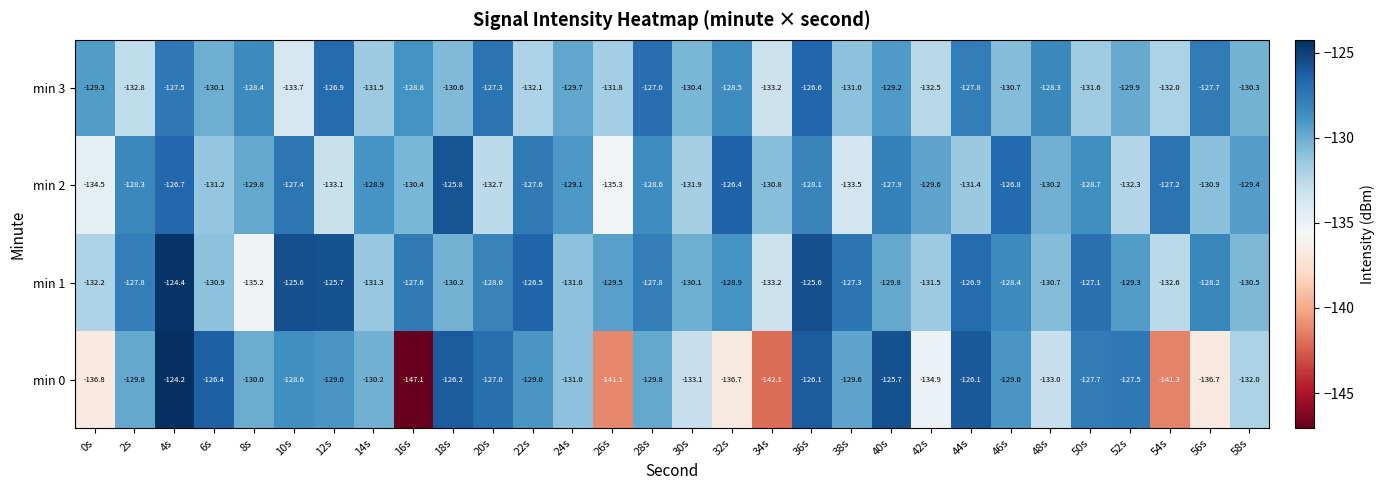

What is the smallest value displayed?

-147.1